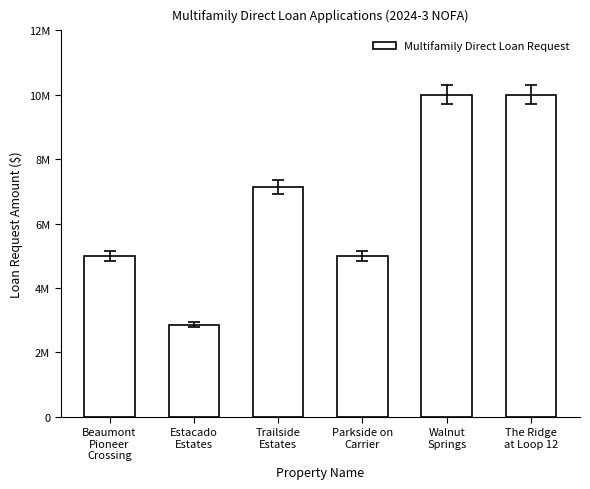

What is the difference between the values at The Ridge
at Loop 12 and Trailside
Estates?

2863511